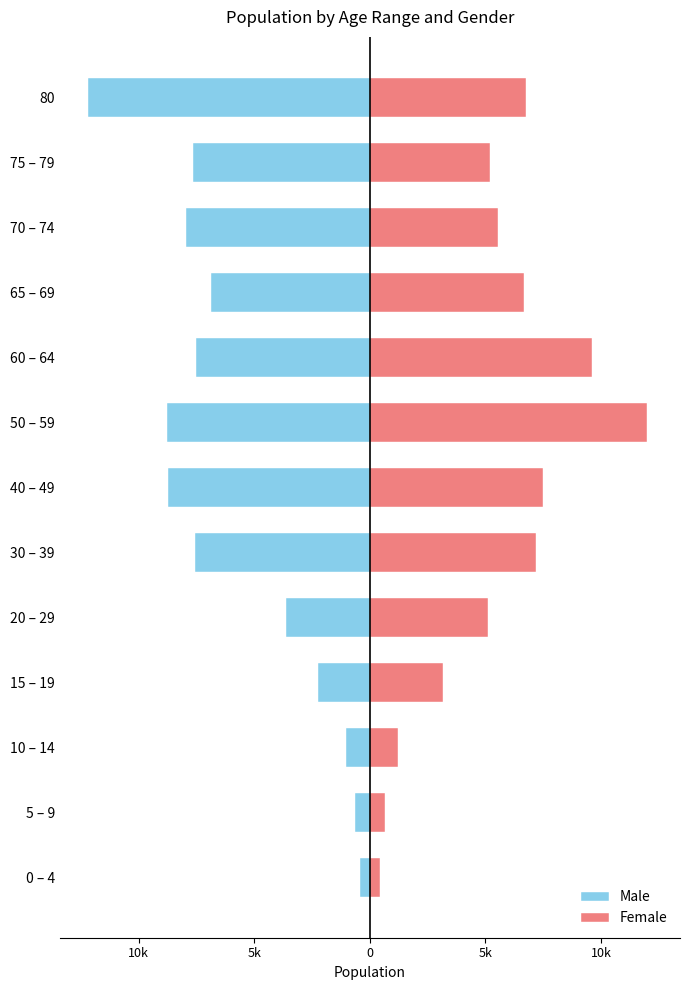

What is the sum of the Male values at 15 – 19 and 5 – 9?

-2886.2